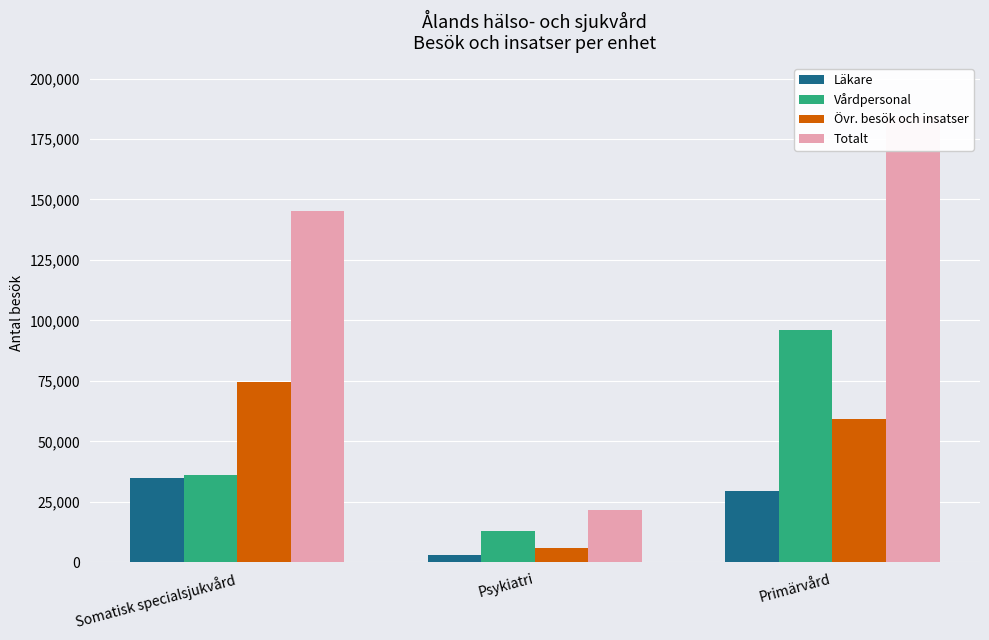

Count the number of categories in the chart.

3